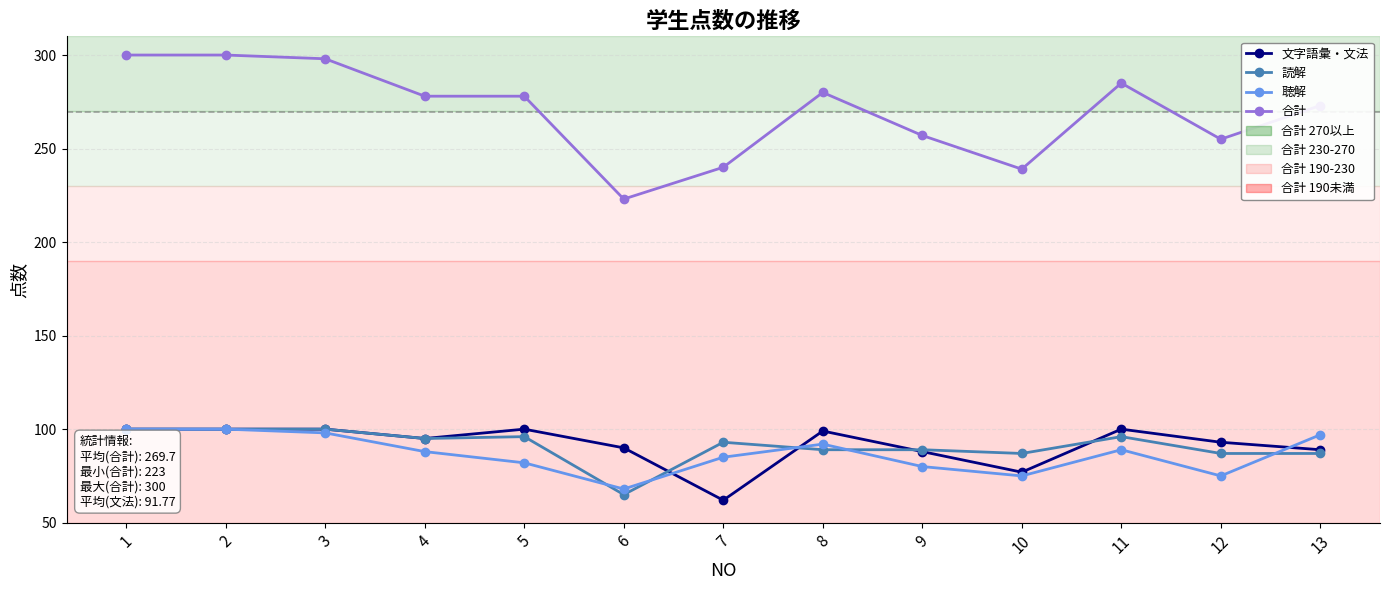

Which series changed the most between 2 and 8?

合計